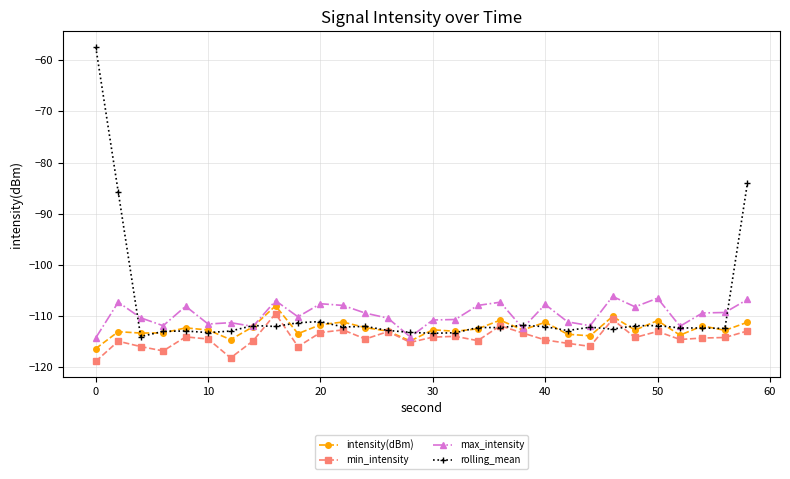

Which series has the largest range (max minus min)?

rolling_mean